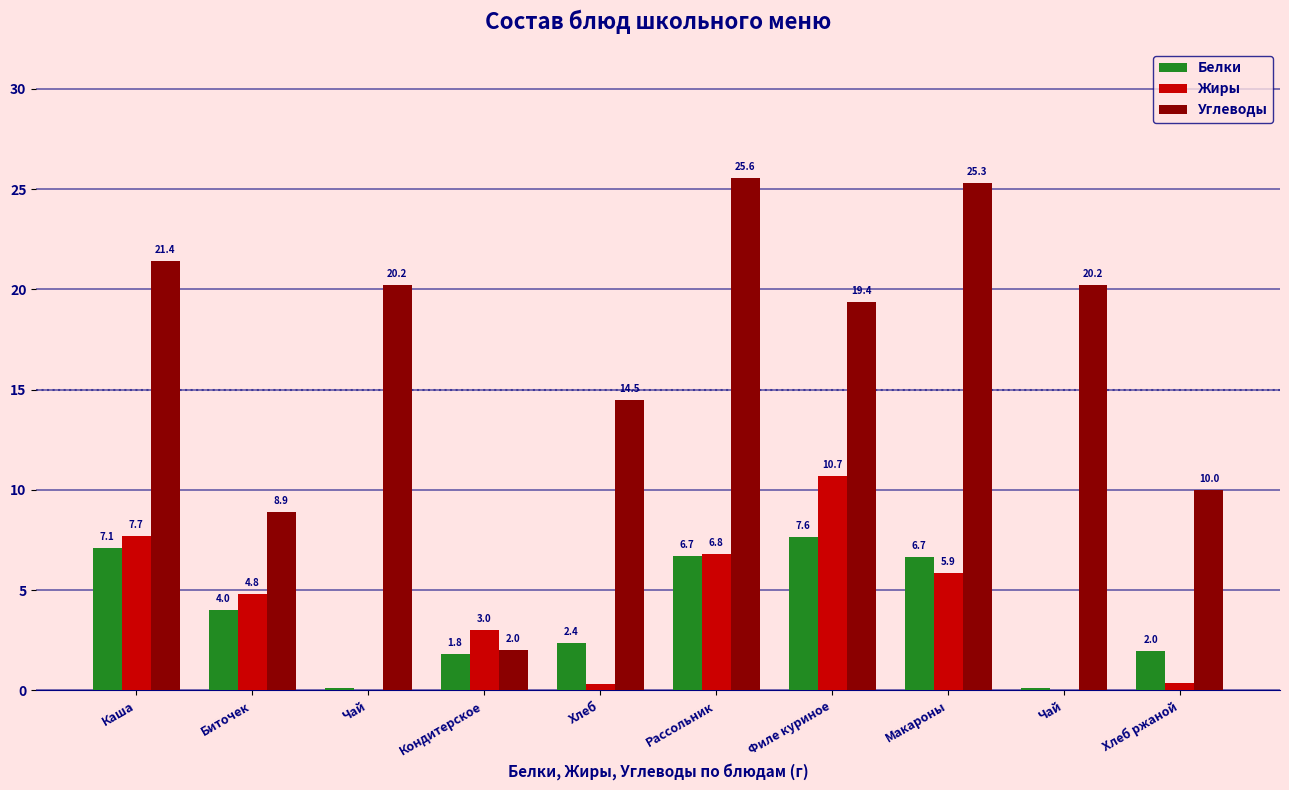

List the series in order of their peak value, lowest first.

Белки, Жиры, Углеводы